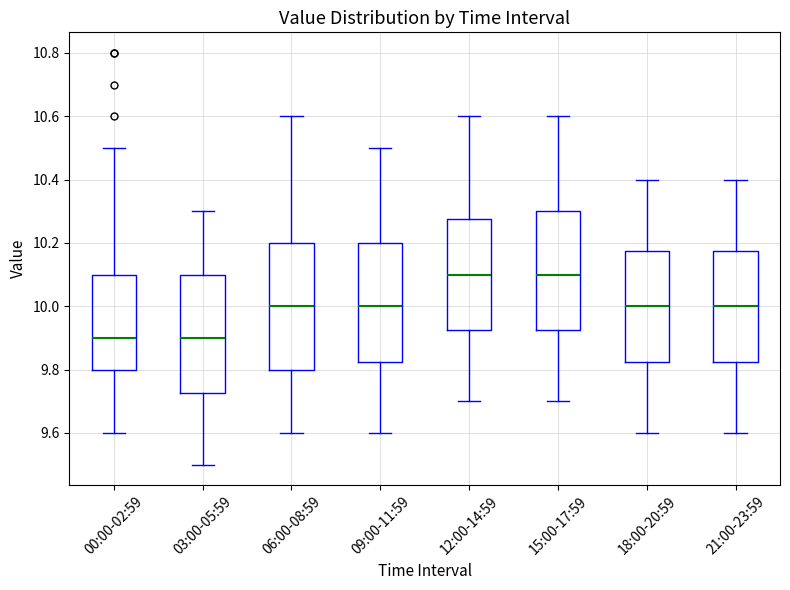

Comparing the boxes themselves (not the whiskers), which one is the tallest?

06:00-08:59